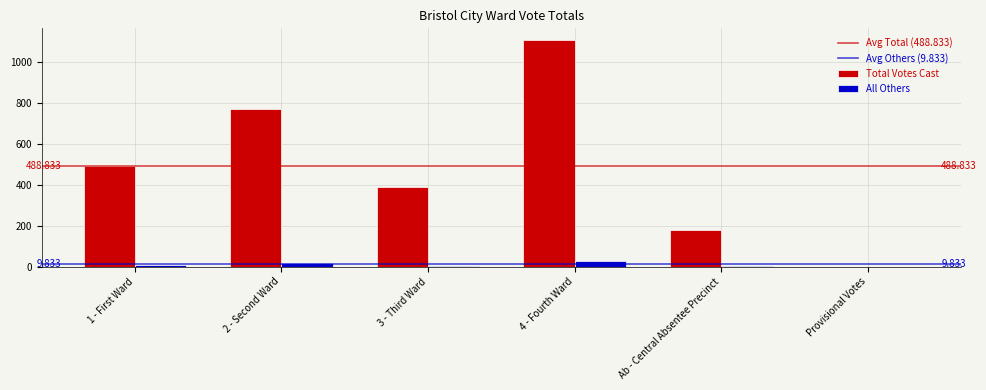

What is the spread (max minus min) of values at 3 - Third Ward?

384